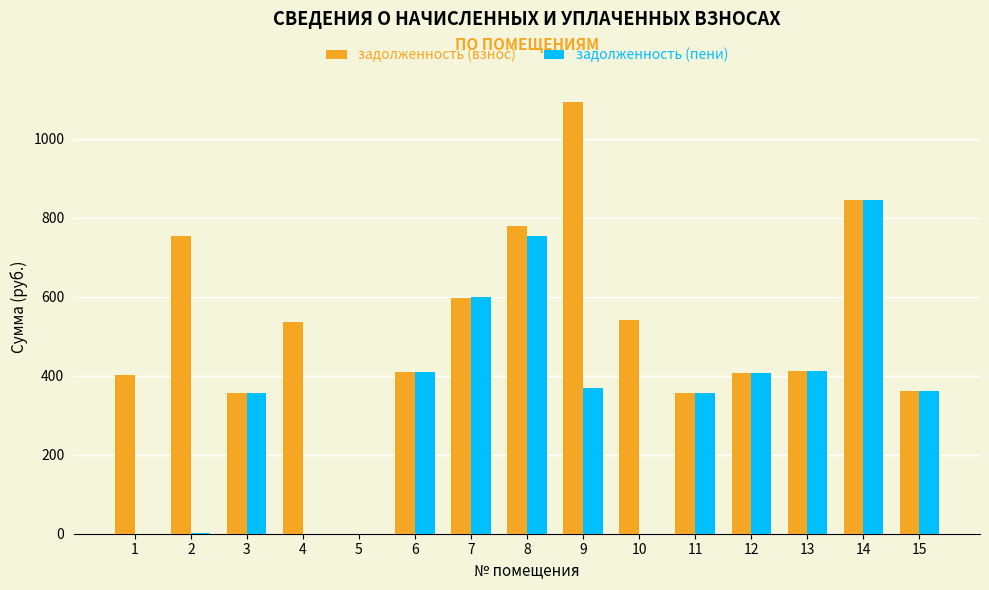

Which series has the widest spread of values?

задолженность (взнос)